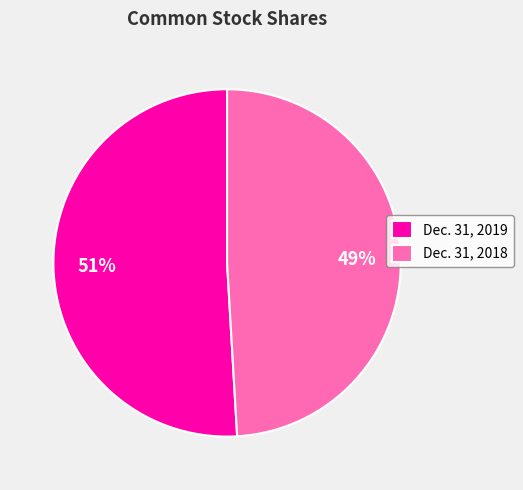

To the nearest percent, what is the difference between the Dec. 31, 2019 and Dec. 31, 2018 slice percentages?

2%